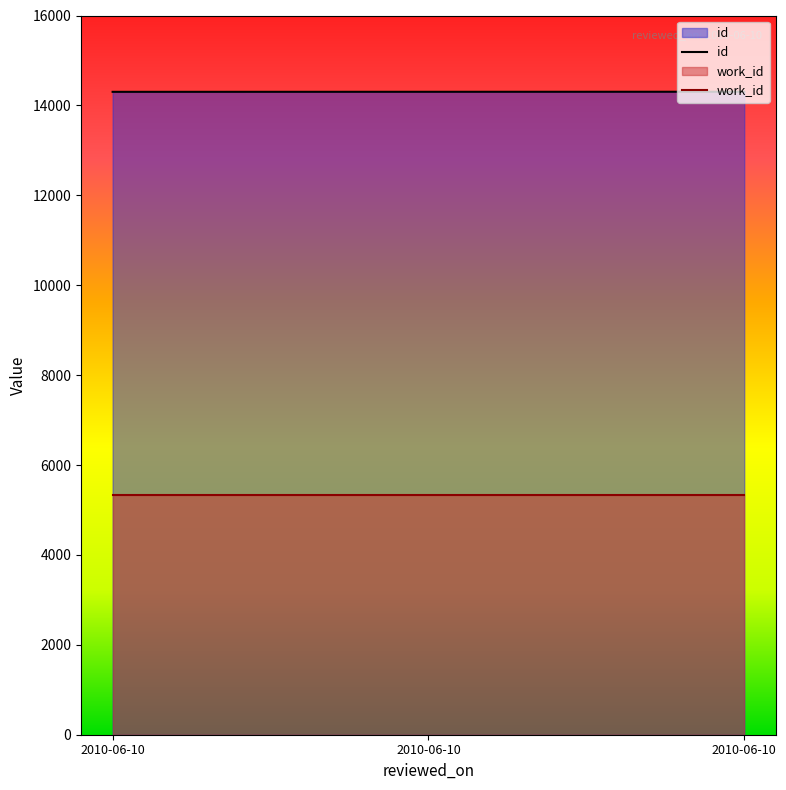

At which category is the sum across all series the highest?

2010-06-10